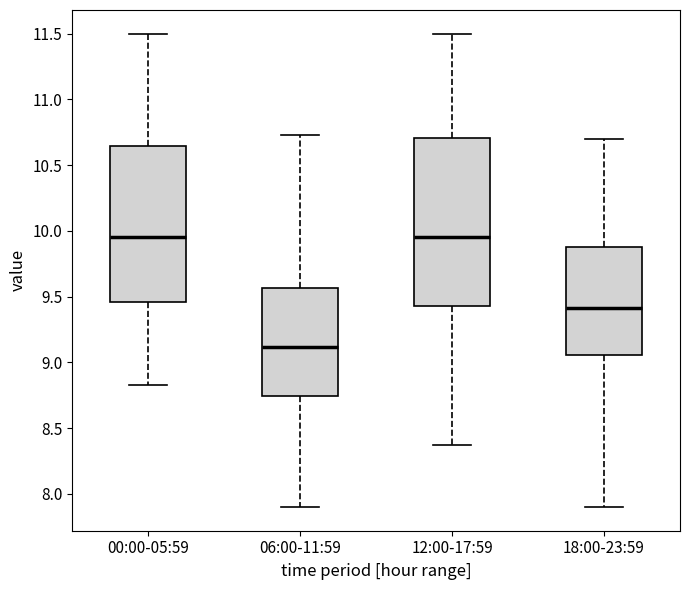

Reading left to right, transcribe this box plot: for each box, give where its median line is, the range the box spans, and where its two whiskers end, as read against the y-axis. The values are not printed on the chart, so give them approximately, as read against the axis.

00:00-05:59: median 9.95, box 9.45 to 10.65, whiskers 8.85 to 11.50
06:00-11:59: median 9.10, box 8.75 to 9.55, whiskers 7.90 to 10.75
12:00-17:59: median 9.95, box 9.45 to 10.70, whiskers 8.35 to 11.50
18:00-23:59: median 9.40, box 9.05 to 9.90, whiskers 7.90 to 10.70